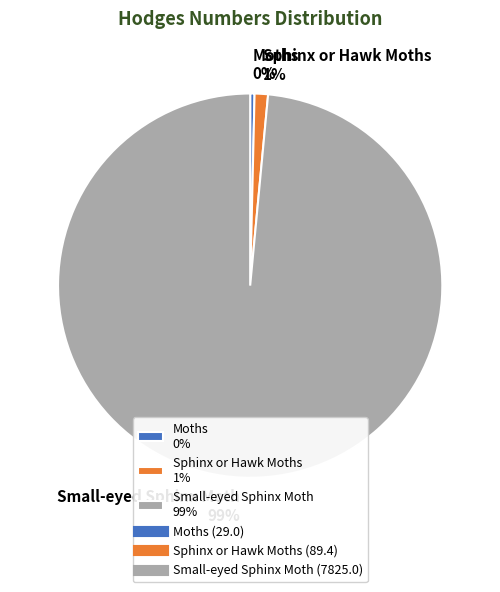

Count the number of slices in the pie.

3